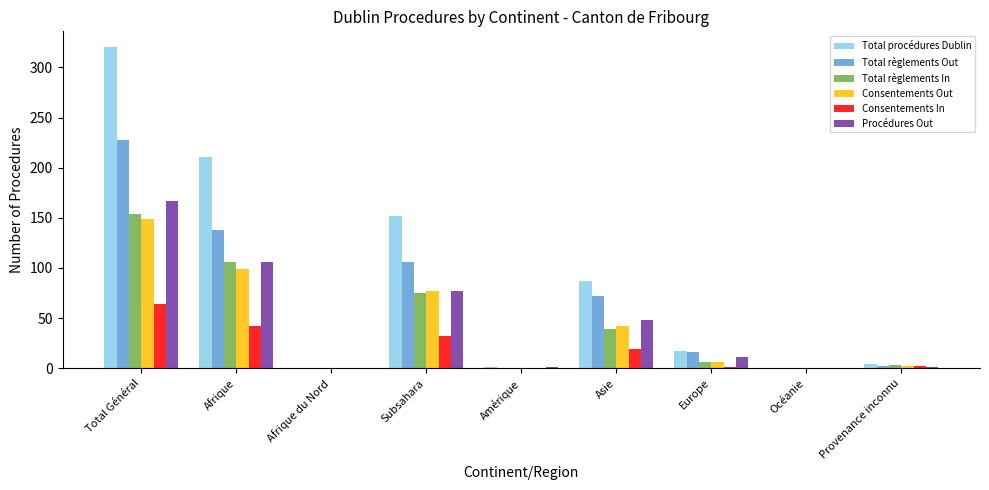

What is the sum of the Total procédures Dublin values at Subsahara and Total Général?

472